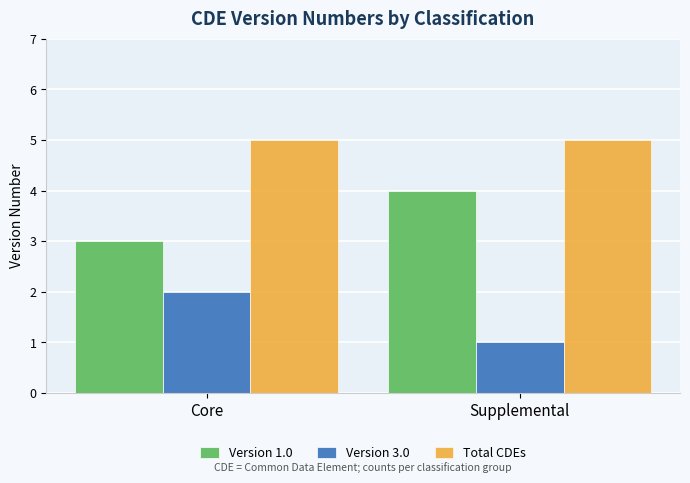

What is the spread (max minus min) of values at Core?

3